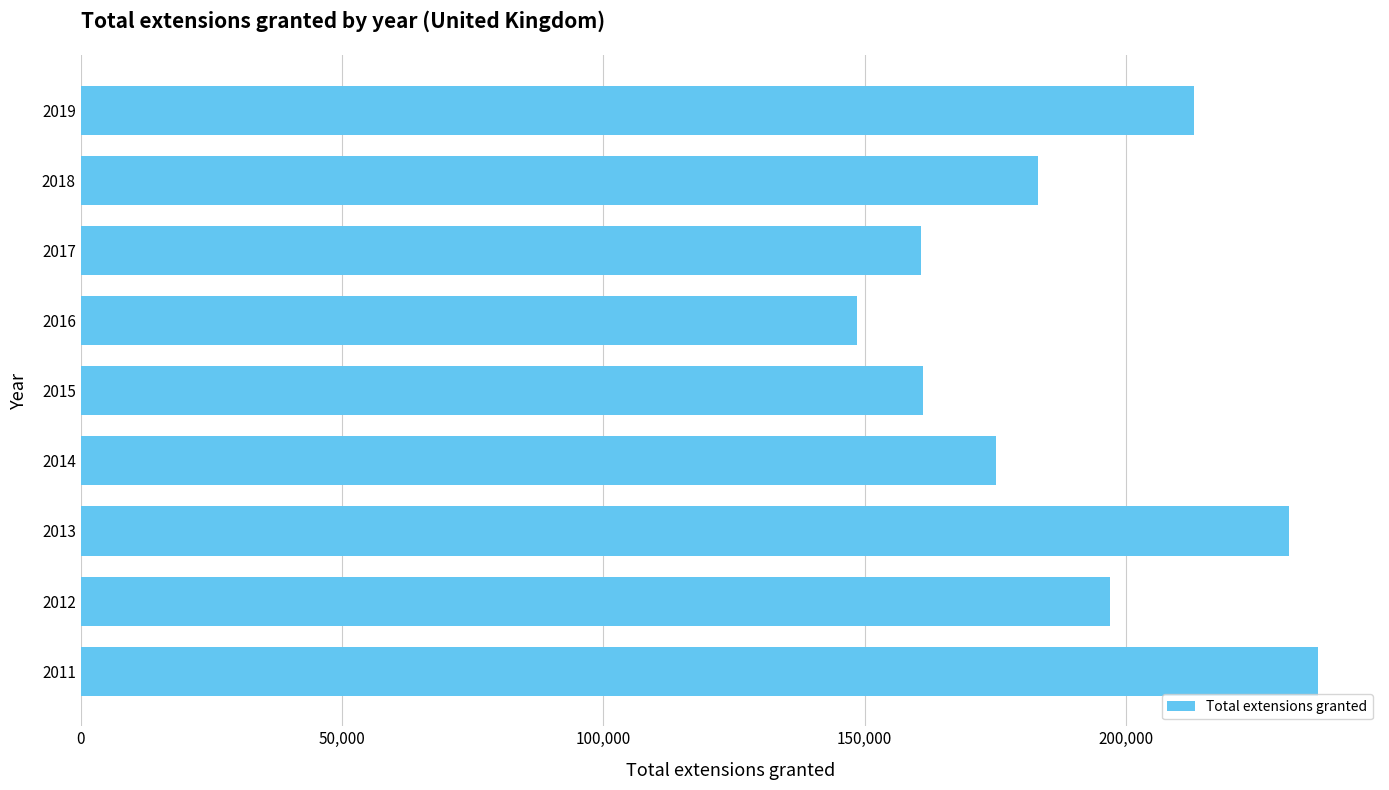

What is the difference between the maximum and minimum values?

88171